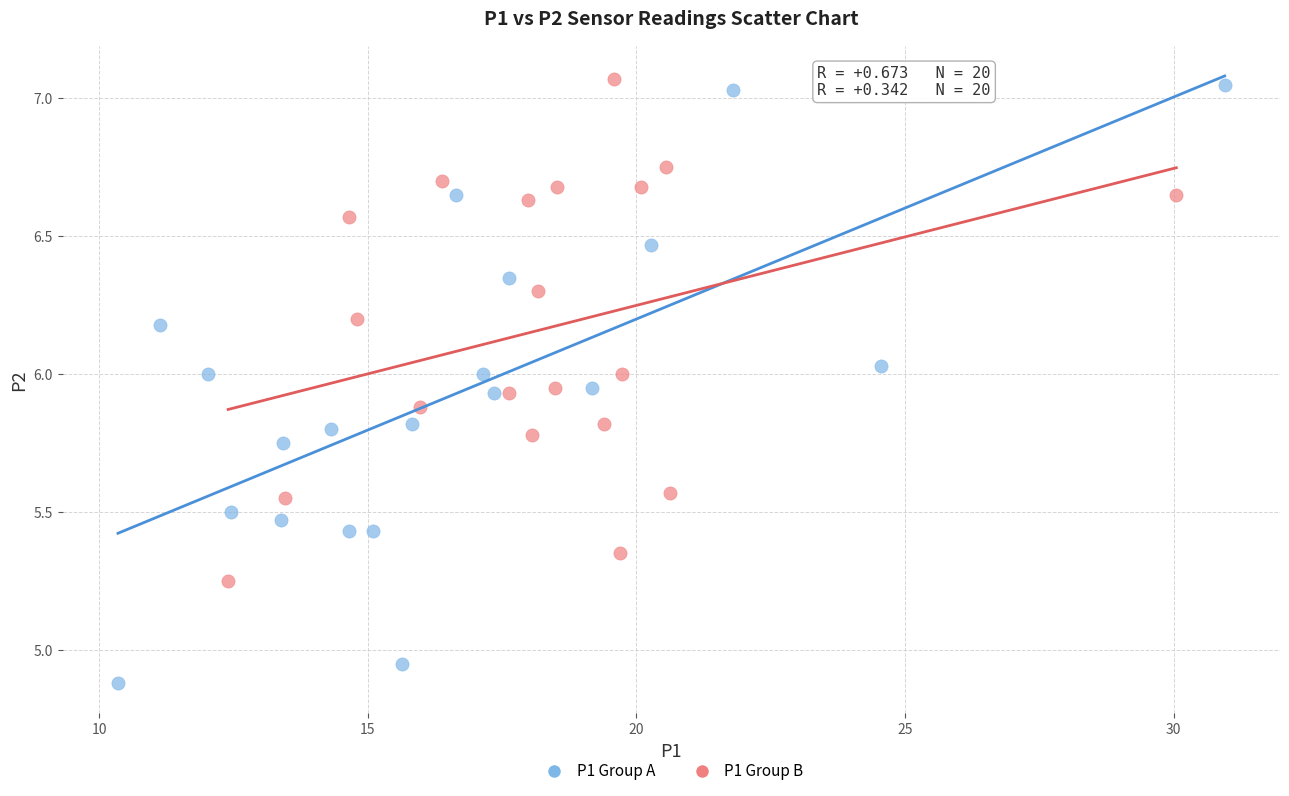

Which series reaches the minimum Y coordinate?

P1 Group A